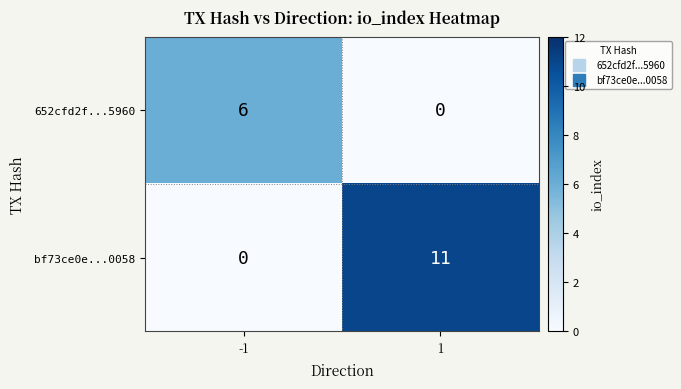

Rank the series at 1 from lowest to highest value.

652cfd2f...5960, bf73ce0e...0058